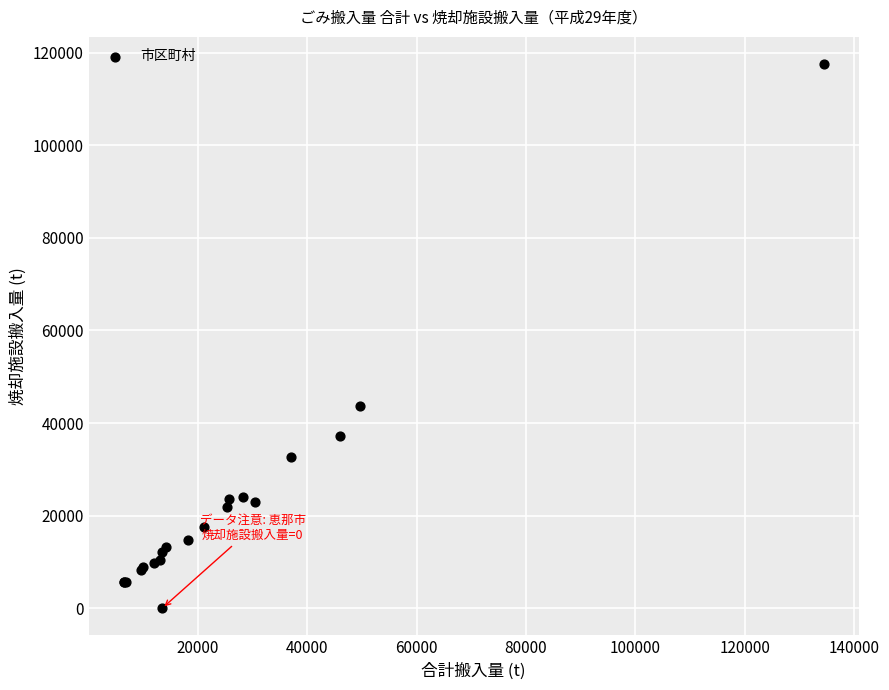

What Y value in the scatter plot is closest to 58763?

43610